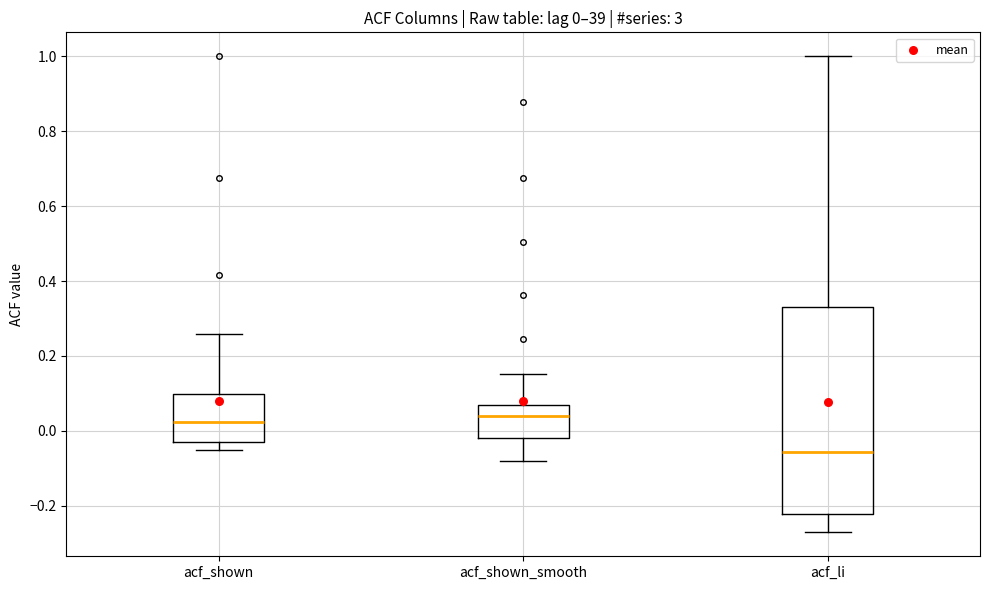

Which box has the lowest median line?

acf_li